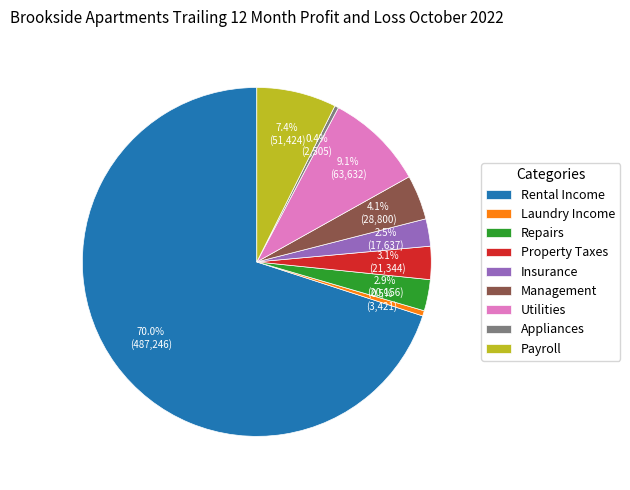

Combined, what portion of the pie is Property Taxes and Rental Income?

73.1%